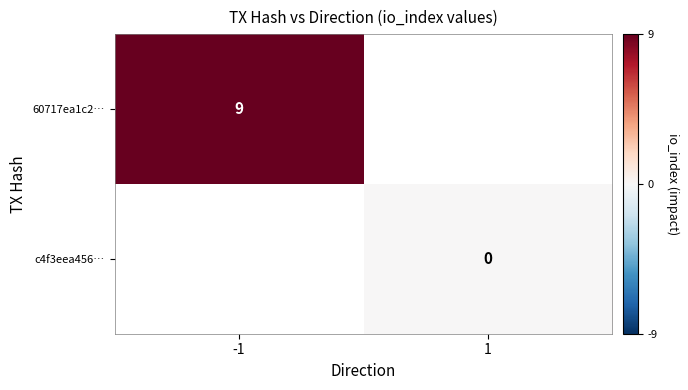

The 60717ea1c2… series shows 2 at -1. True or false?

False